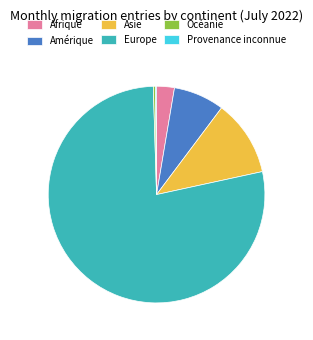

What is the ratio of the value at Europe to the value at Afrique?

29.4